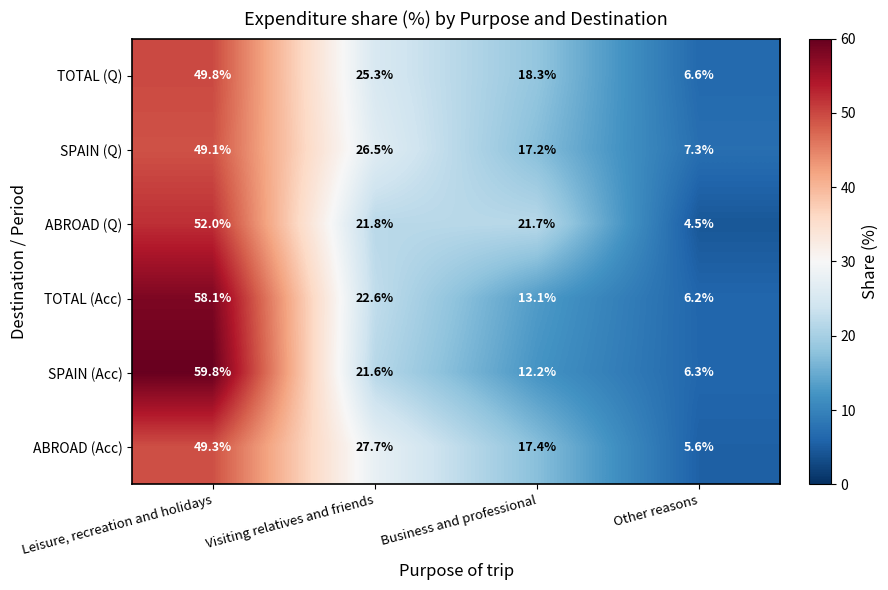

True or false: ABROAD (Q) has a value of 21.7 at Business and professional.

True